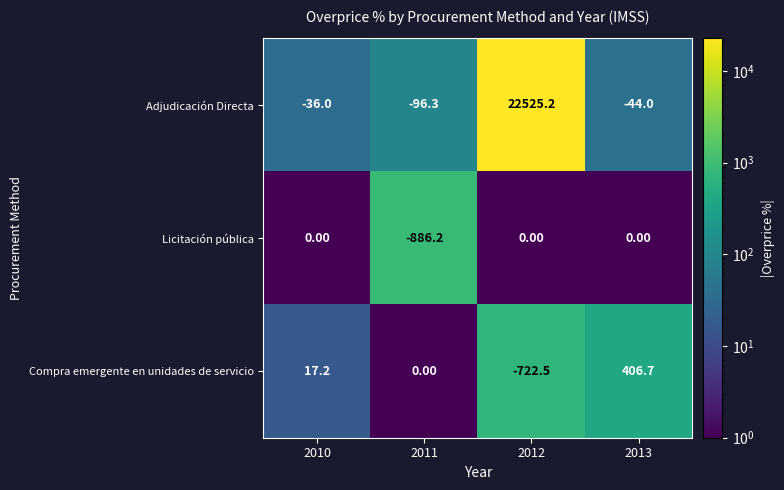

List the series in order of their peak value, lowest first.

Licitación pública, Compra emergente en unidades de servicio, Adjudicación Directa